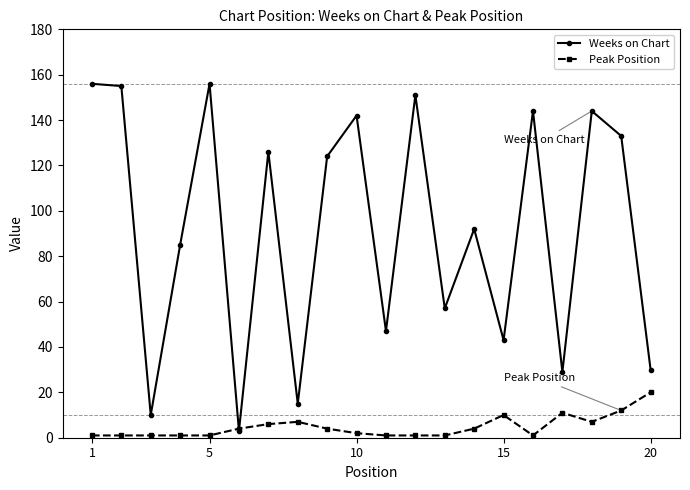

Which series has the largest total across all categories?

Weeks on Chart